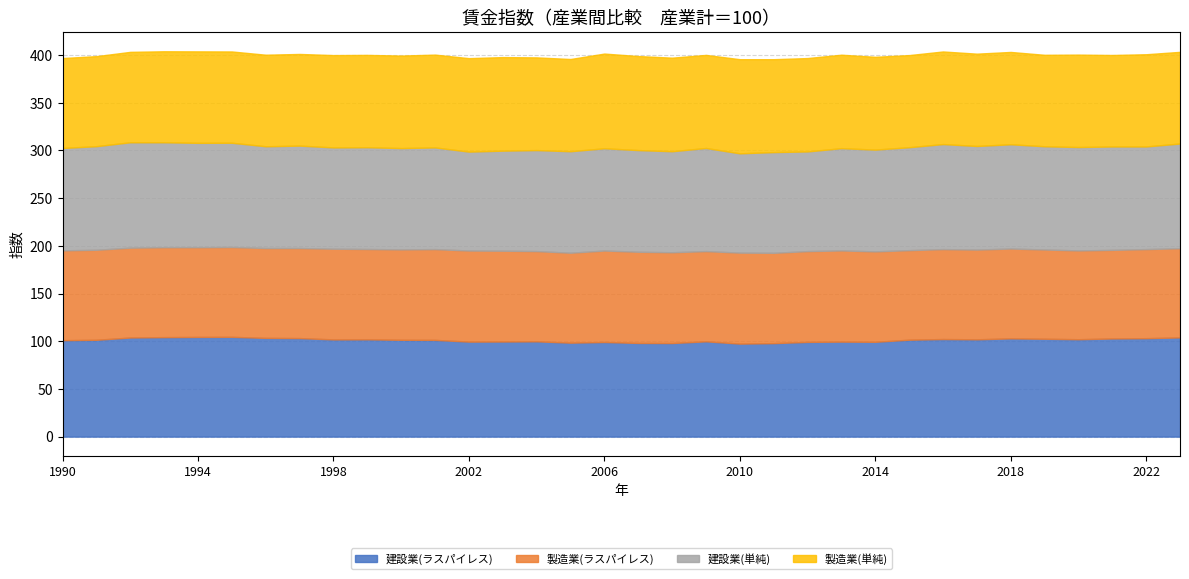

At which category does 製造業(単純) reach its first local valley?

1995